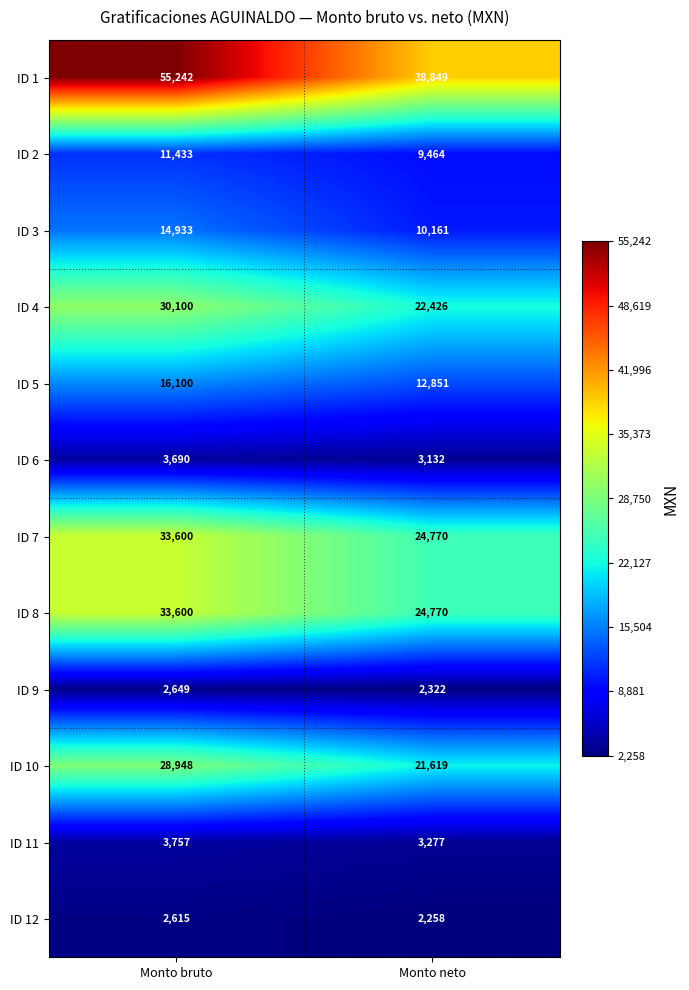

What is the sum of all ID 1 values?

94091